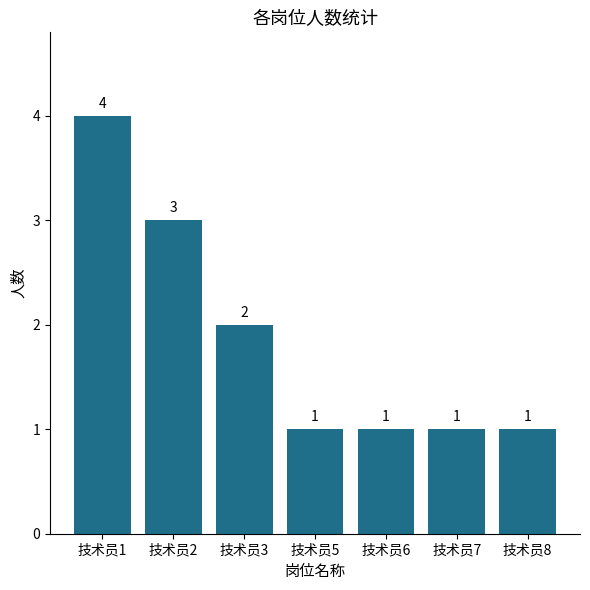

Which has a higher value, 技术员2 or 技术员8?

技术员2